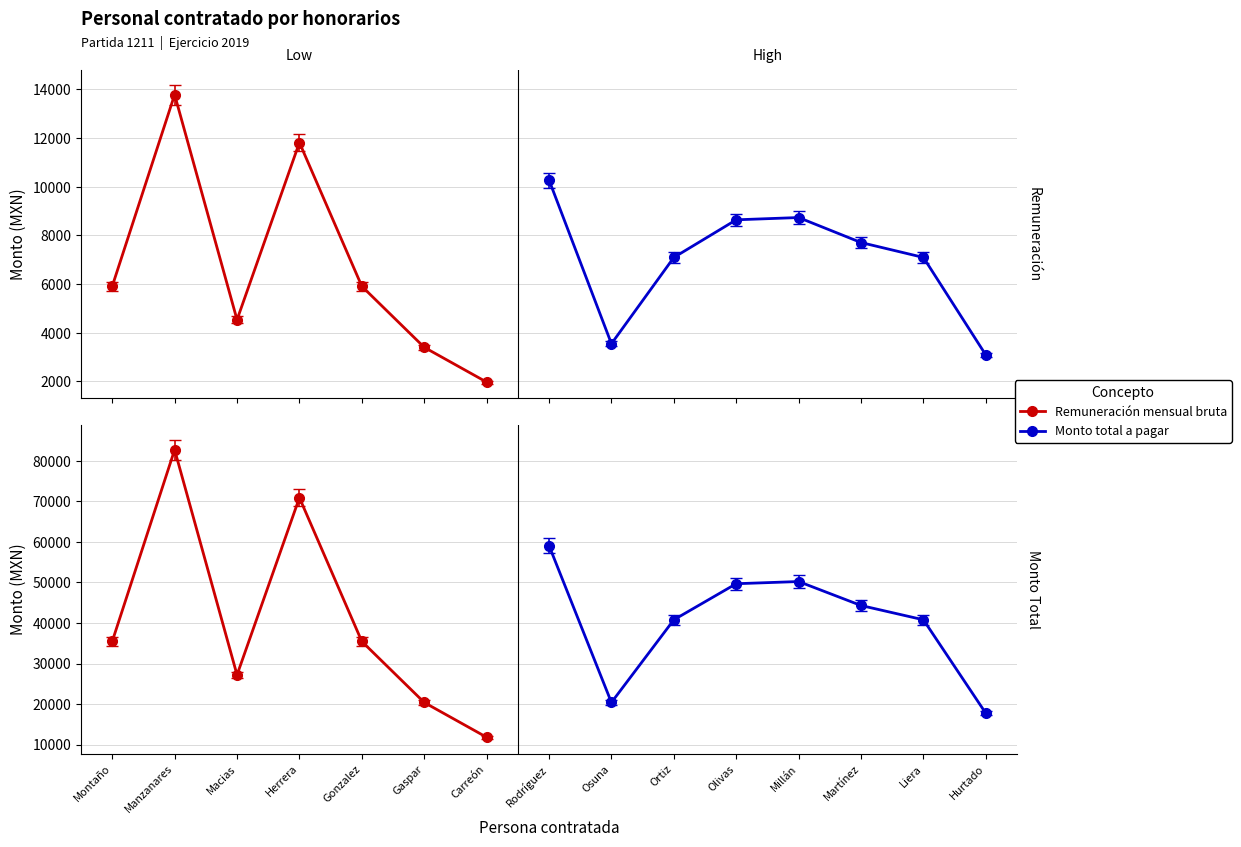

True or false: Monto total a pagar and Remuneración mensual bruta cross at least once.

False